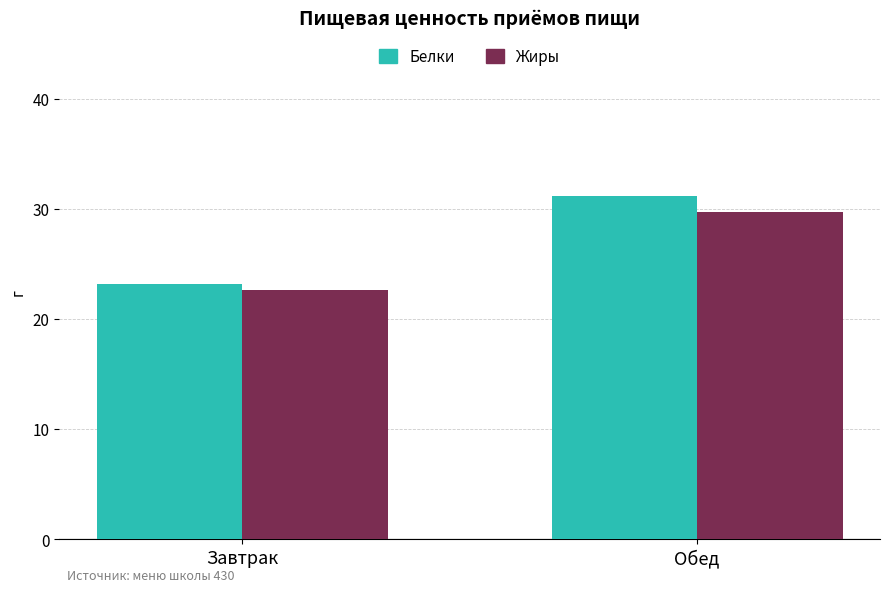

Where does the Жиры series first go above 29?

Обед